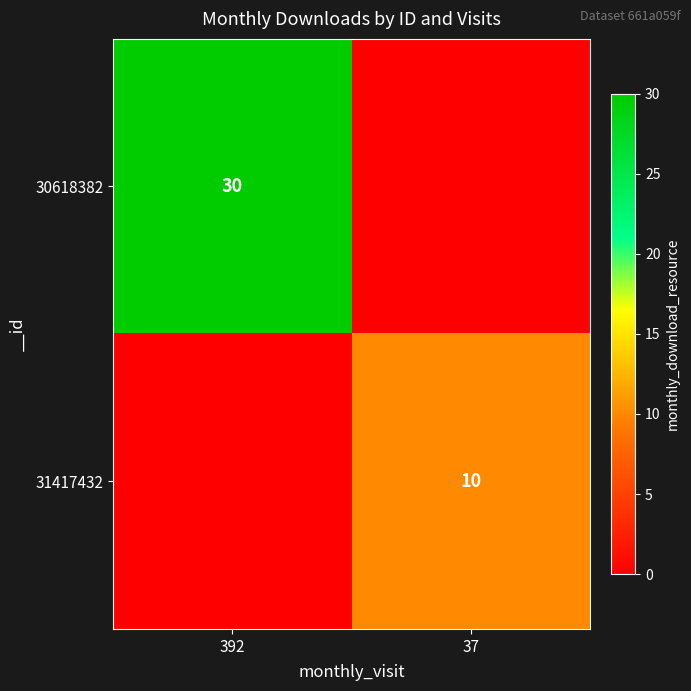

Is it true that 30618382 equals 30 at 392?

True